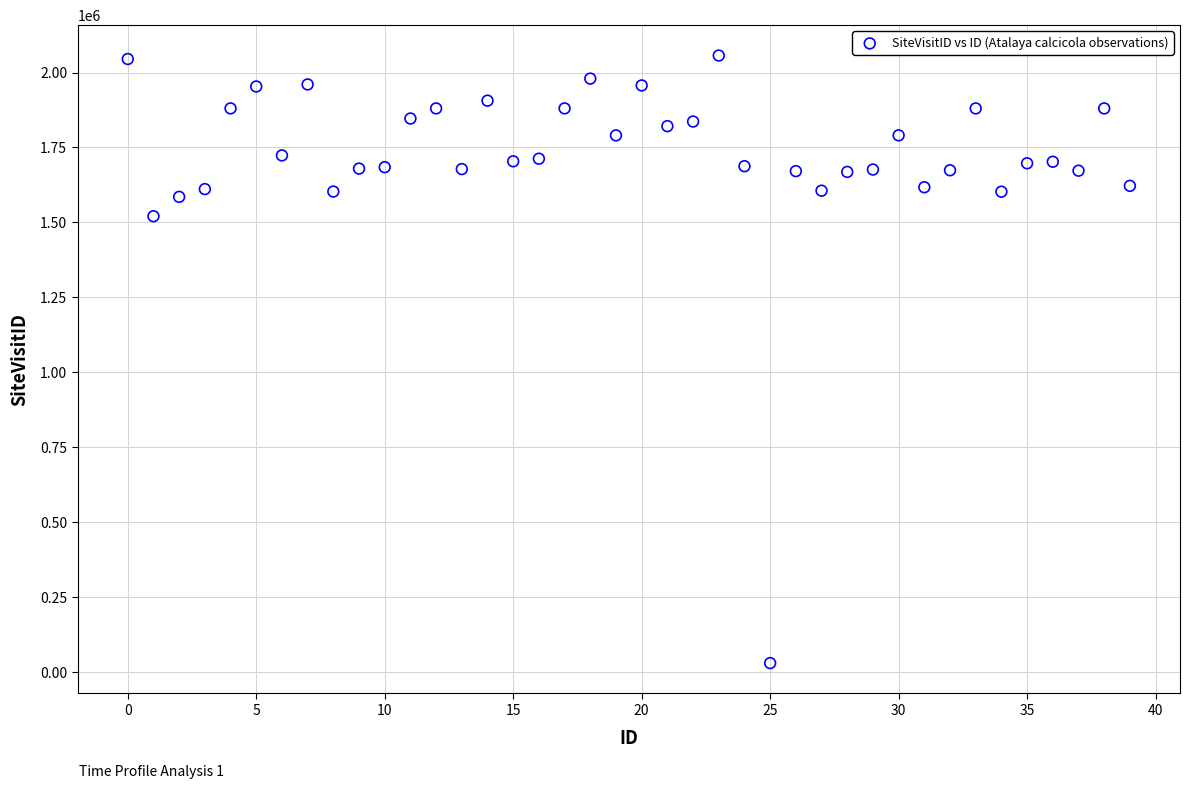

What is the range of Y values (max minus min)?

2026322